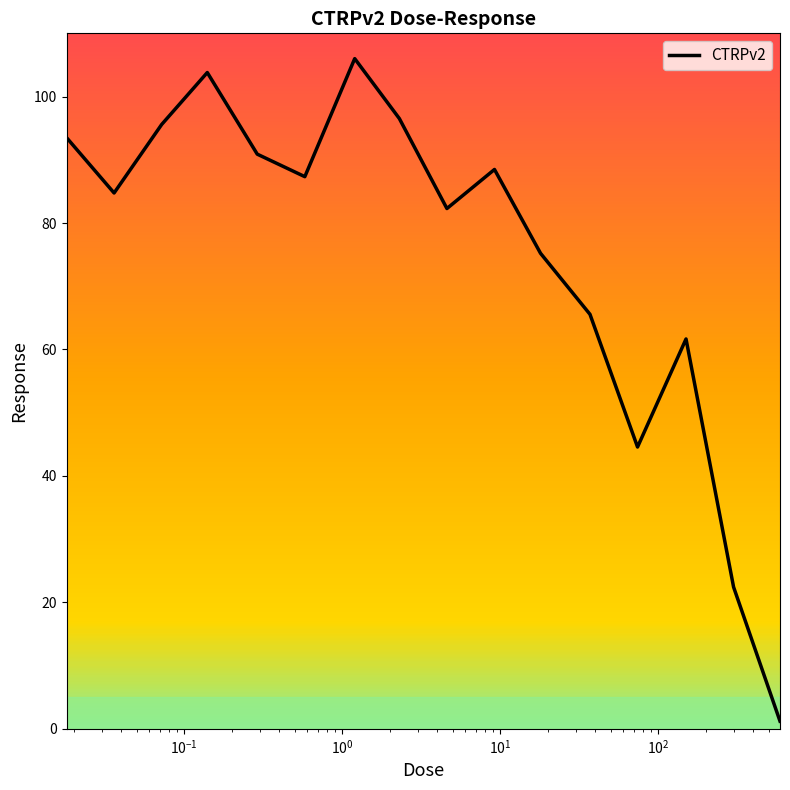

What is the maximum value shown in the chart?

106.0